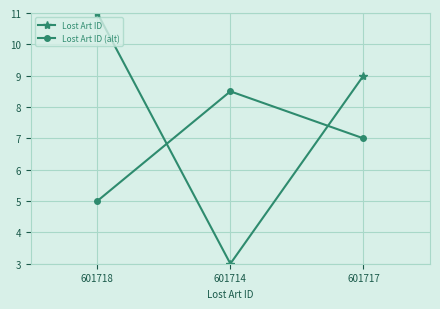

Rank the series by their maximum value, from lowest to highest.

Lost Art ID (alt), Lost Art ID